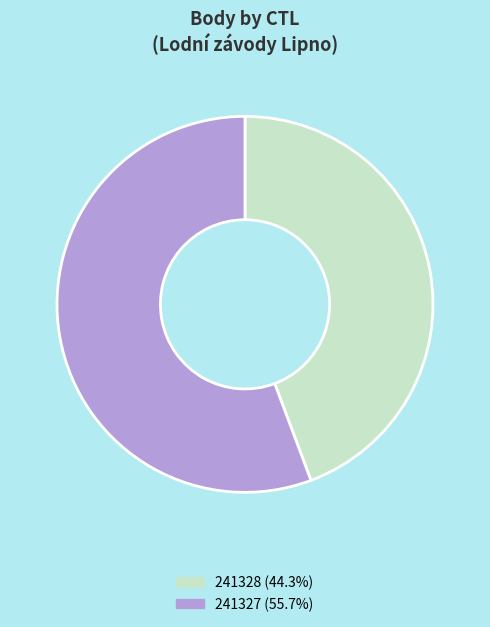

Is the sum of 241327 and 241328 greater than half?

Yes